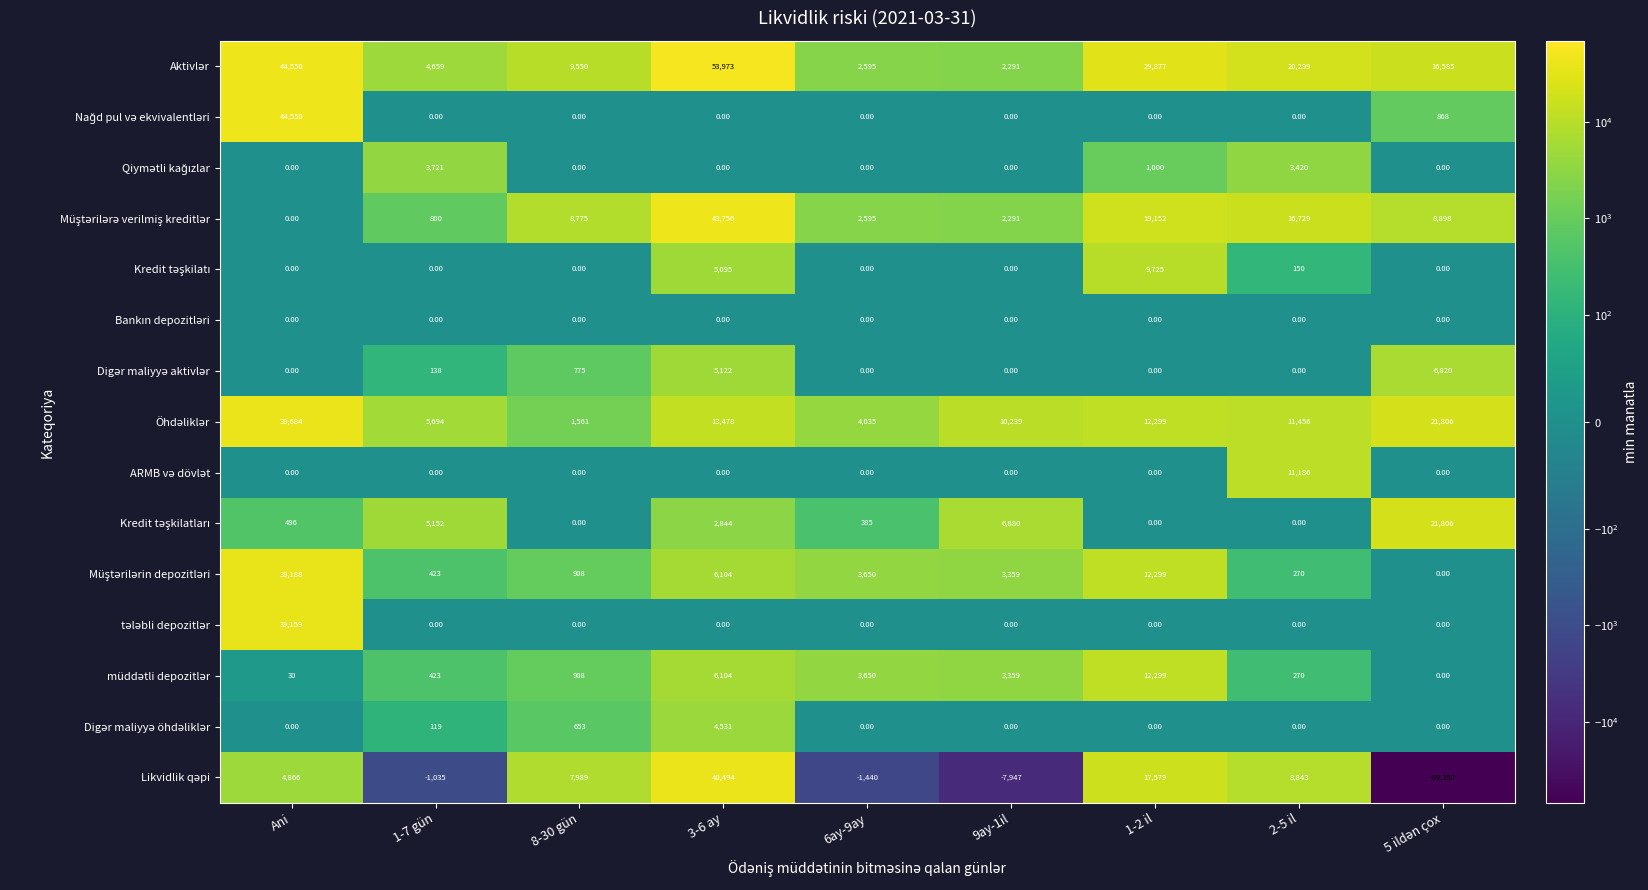

At which category is the sum across all series the highest?

Ani